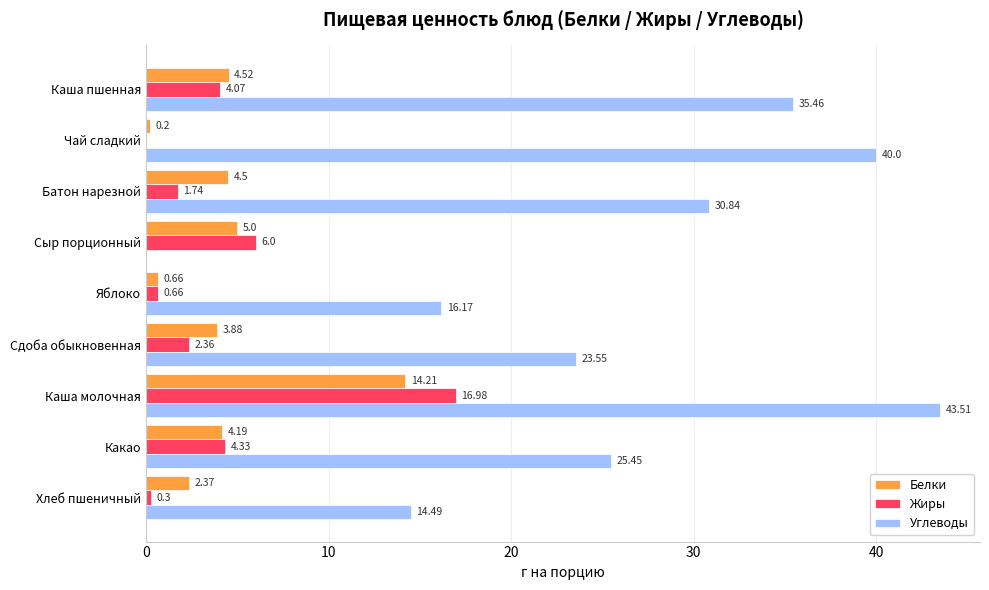

At which category is the sum across all series the highest?

Каша молочная